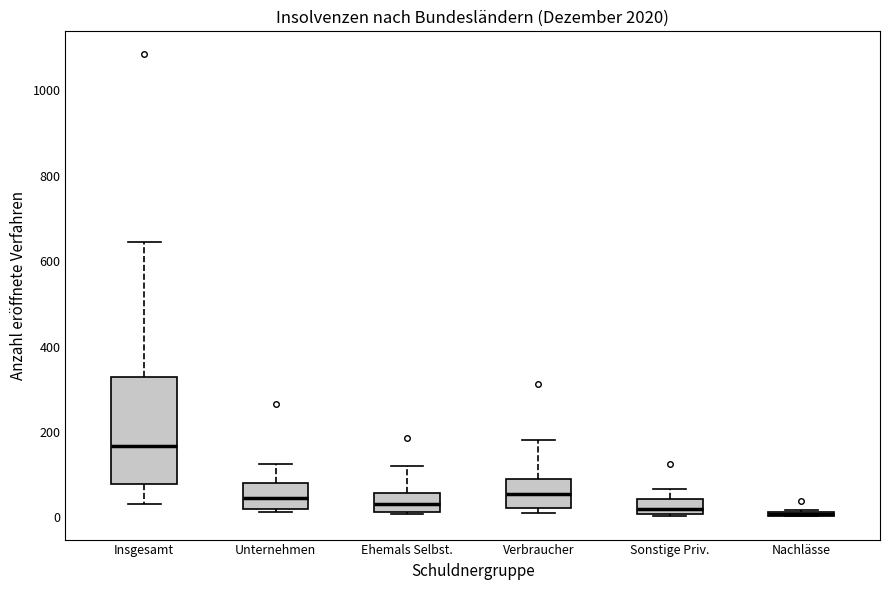

Where is the lower edge of the box for Verbraucher on the y-axis? The values are not printed on the chart, so give them approximately, as read against the axis.

20